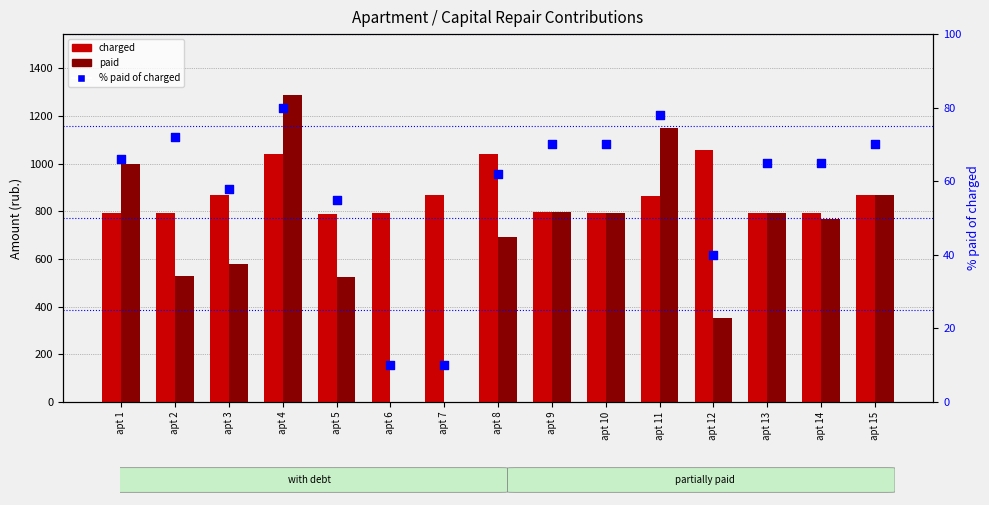

Is the value of paid at apt 8 greater than the value of charged at apt 9?

No